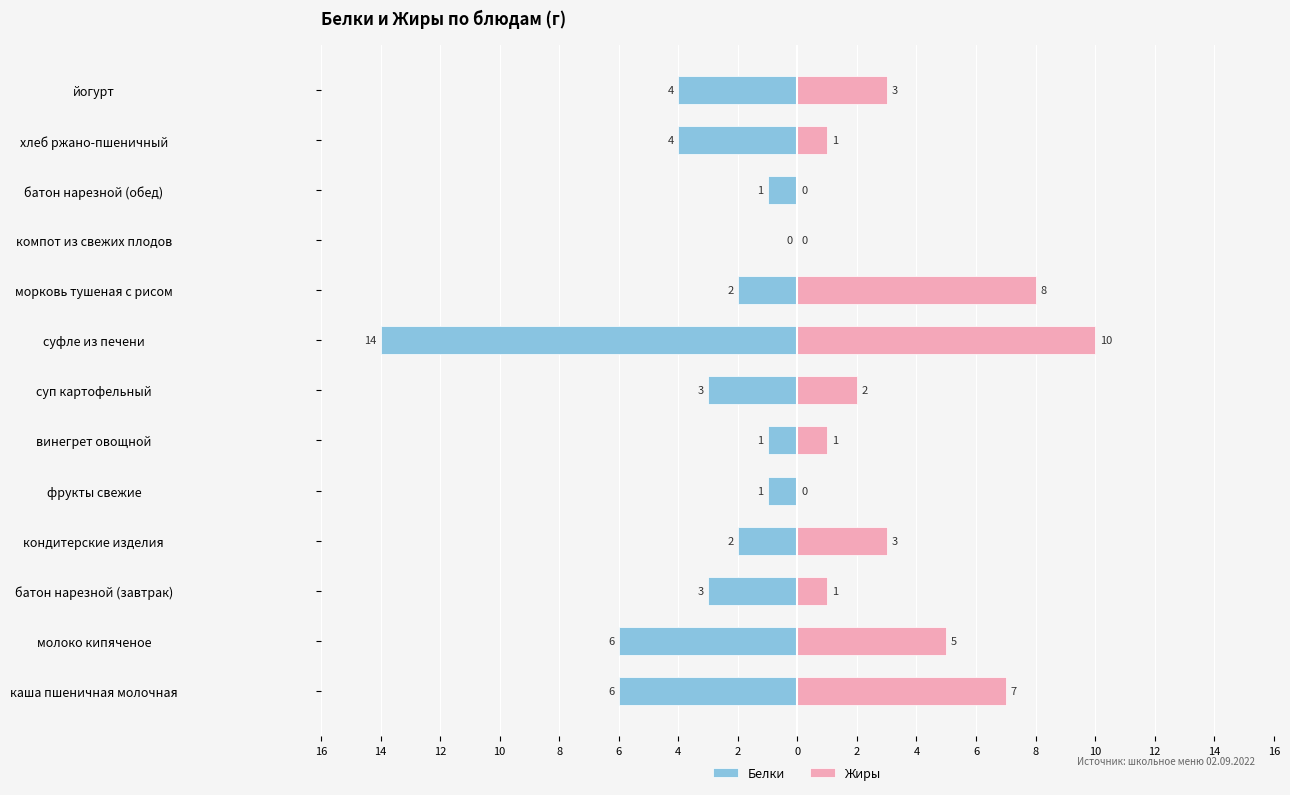

True or false: Жиры has a value of -4 at батон нарезной (обед).

False